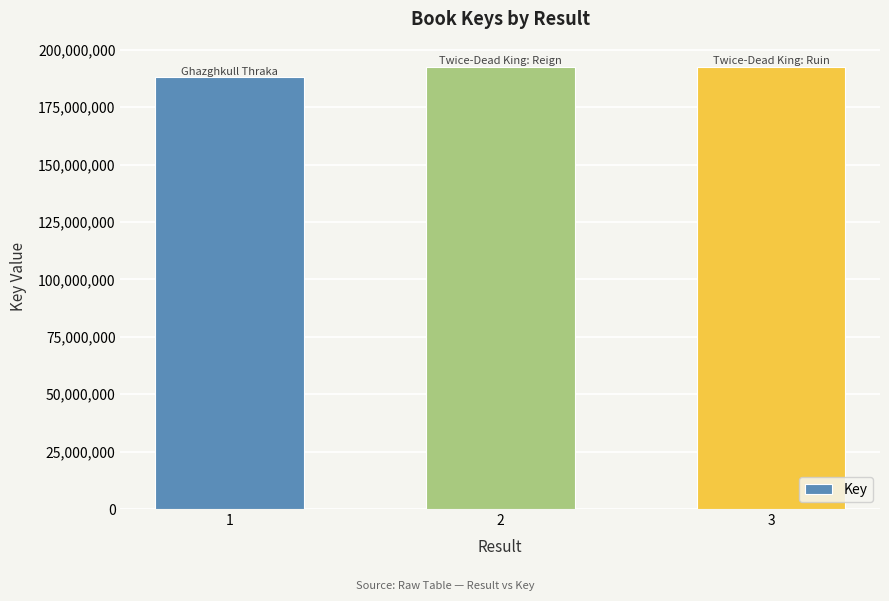

Is it true that the value at 2 is 192690395?

True